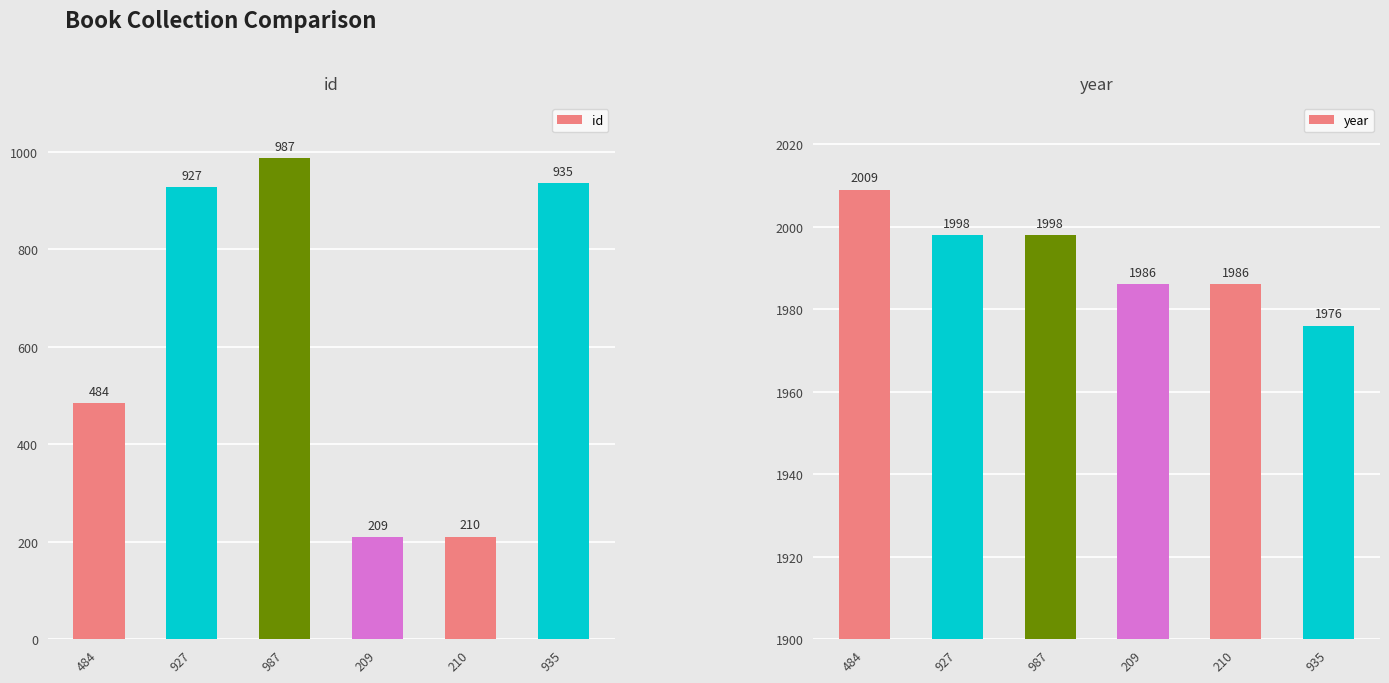

How many bars are there in total?

12